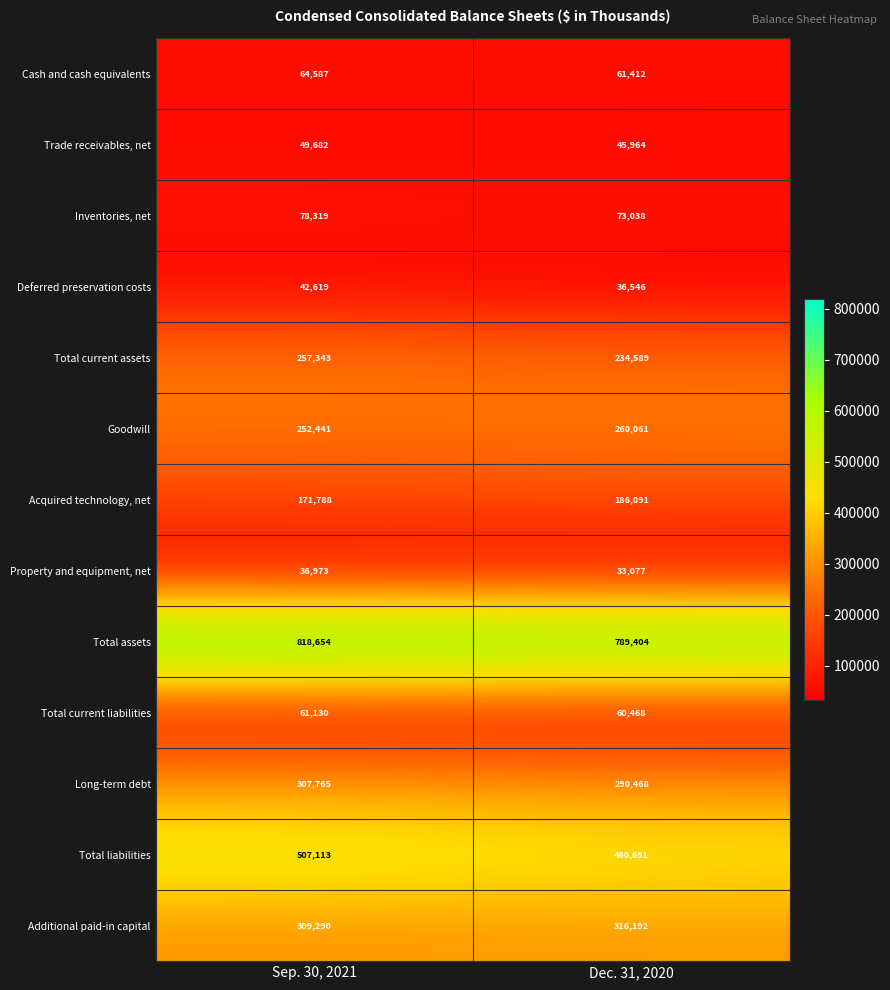

Rank the series by their maximum value, from lowest to highest.

Property and equipment, net, Deferred preservation costs, Trade receivables, net, Total current liabilities, Cash and cash equivalents, Inventories, net, Acquired technology, net, Total current assets, Goodwill, Long-term debt, Additional paid-in capital, Total liabilities, Total assets